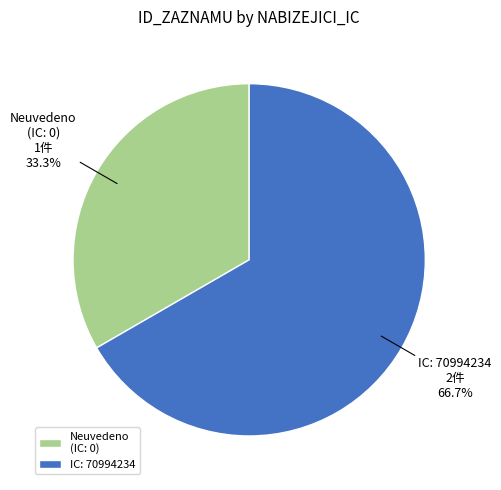

Rank the categories by value from lowest to highest.

Neuvedeno (IC: 0), IC: 70994234